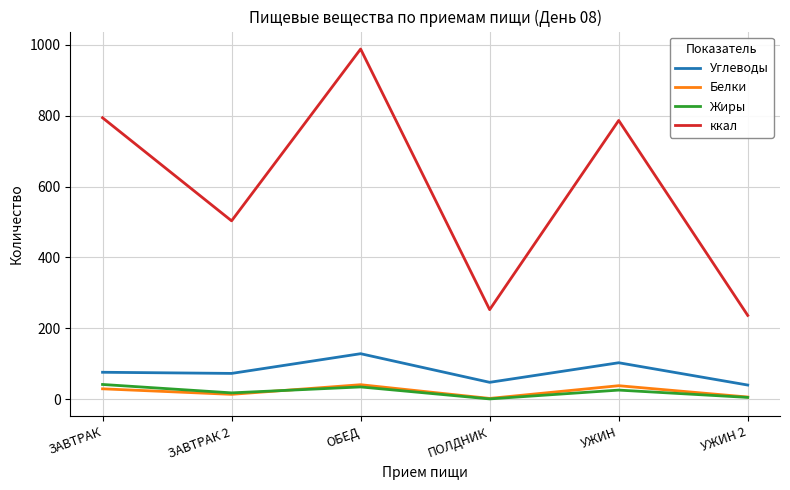

Between ЗАВТРАК and УЖИН 2, which series saw the biggest shift?

ккал